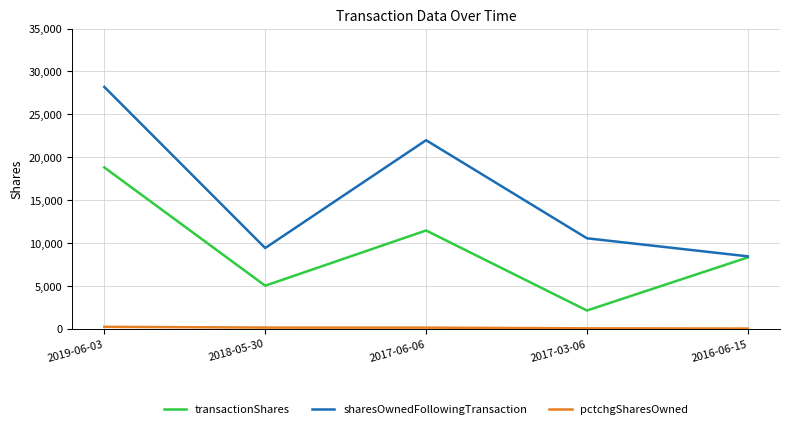

Rank the categories by transactionShares value from lowest to highest.

2017-03-06, 2018-05-30, 2016-06-15, 2017-06-06, 2019-06-03